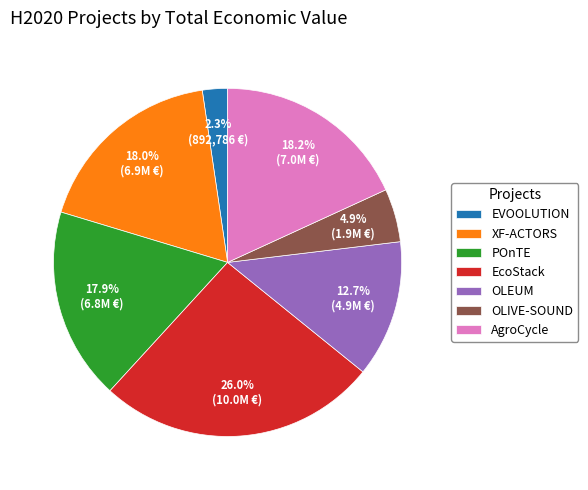

True or false: AgroCycle accounts for 18% of the total.

True